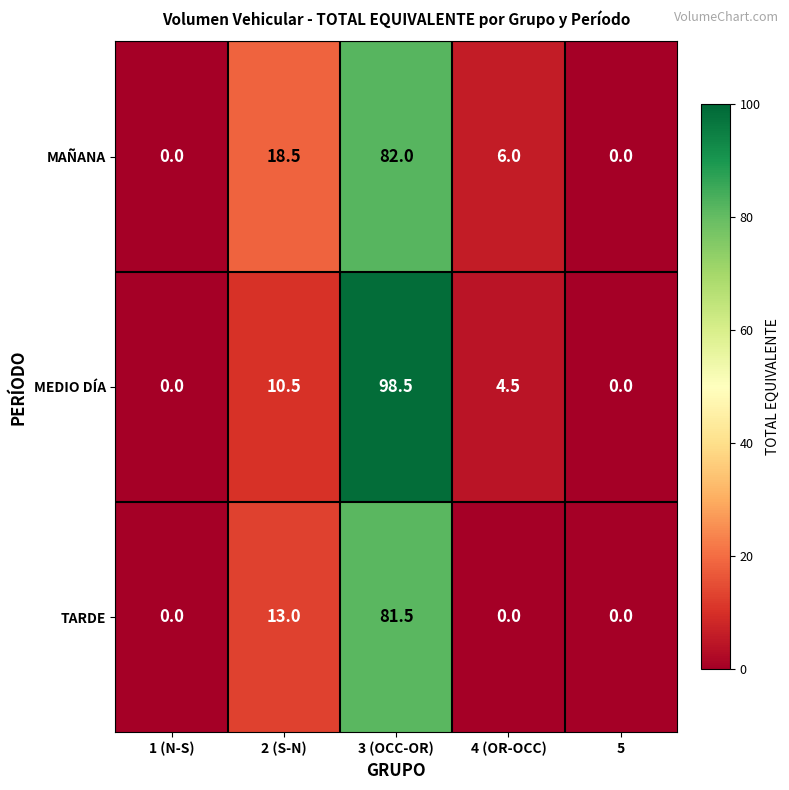

The value of TARDE at 2 (S-N) is 6.9. True or false?

False